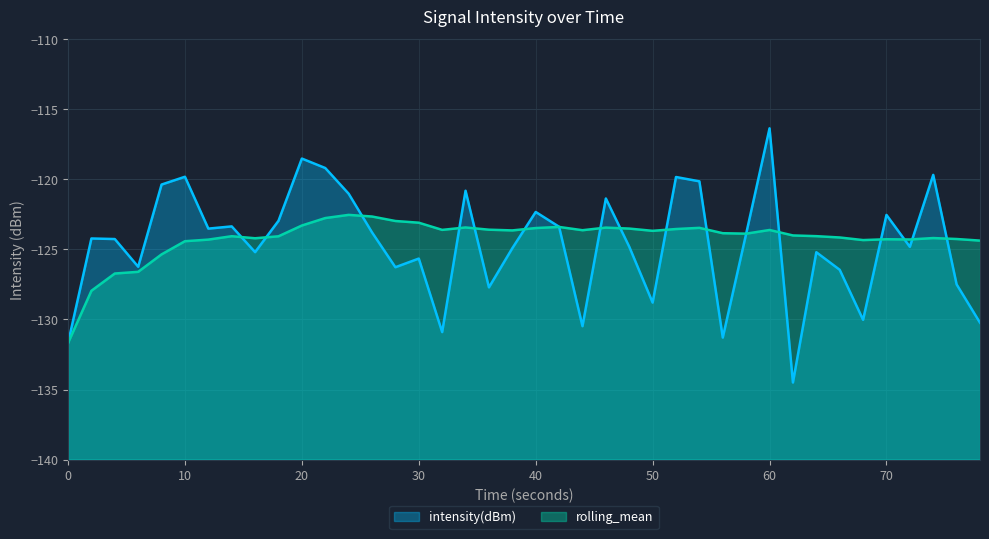

What is the total value across all series at 10?

-244.2